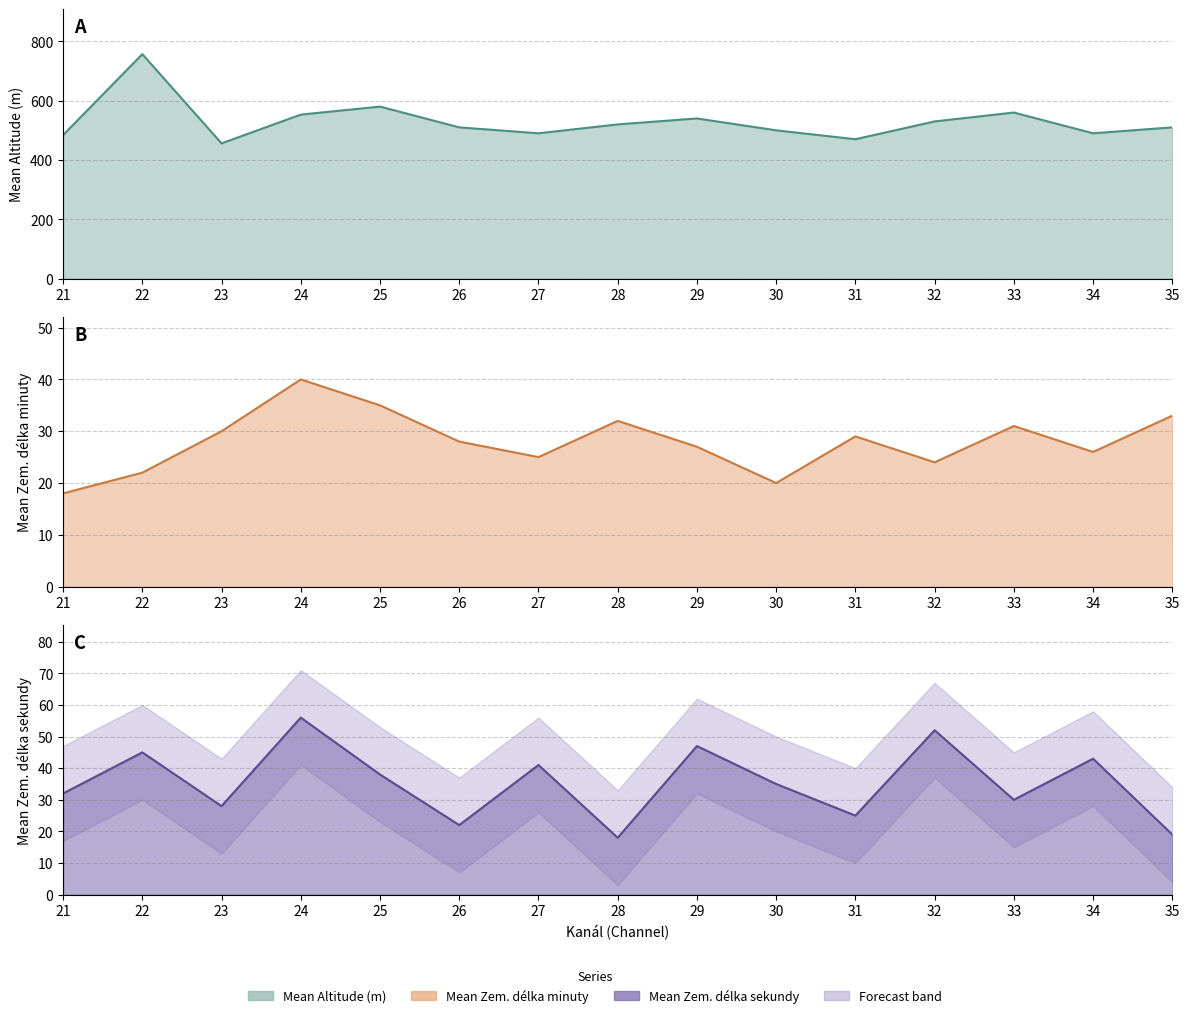

Between 22 and 29, which is larger?

22